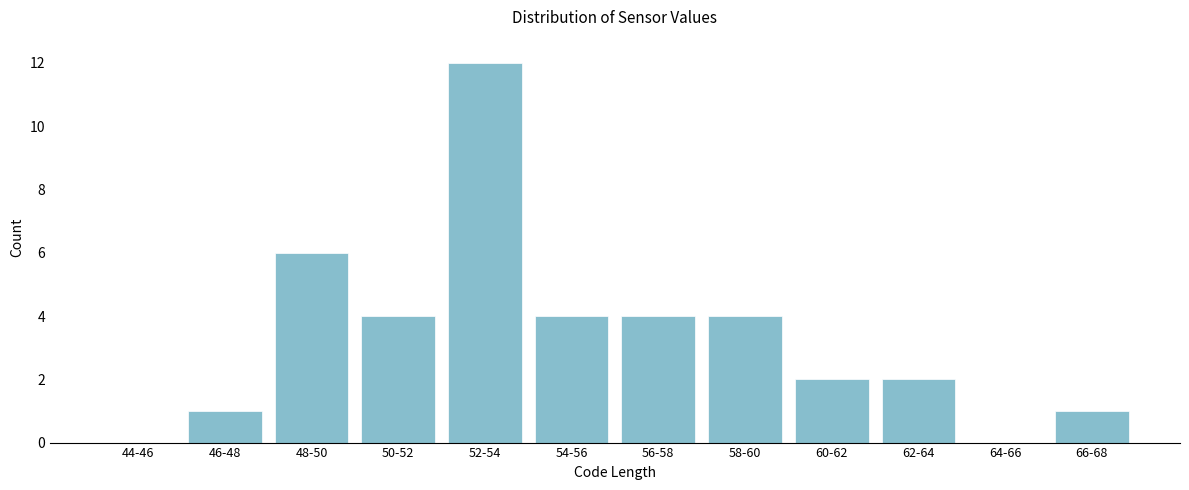

Reading right to left, what are all the values shown in this chart?

66-68=1	64-66=0	62-64=2	60-62=2	58-60=4	56-58=4	54-56=4	52-54=12	50-52=4	48-50=6	46-48=1	44-46=0